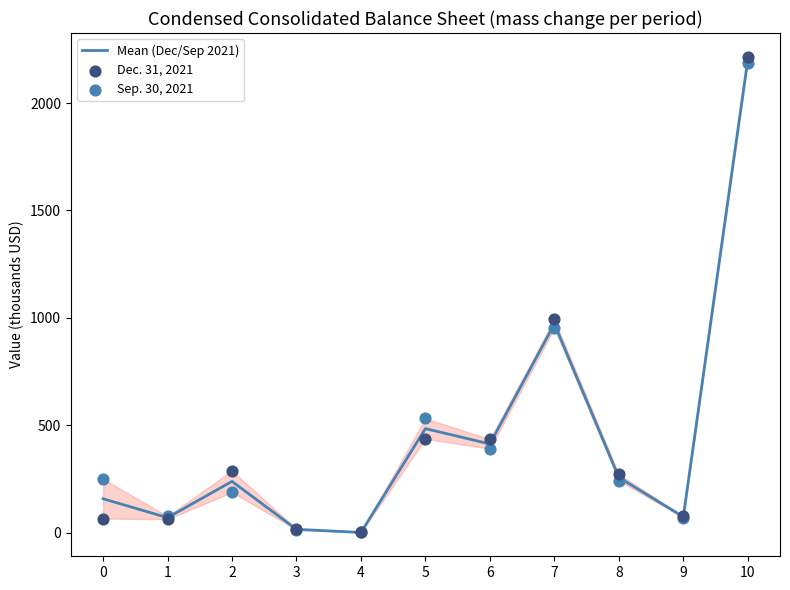

At how many categories does at least one series exceed 1380?

1